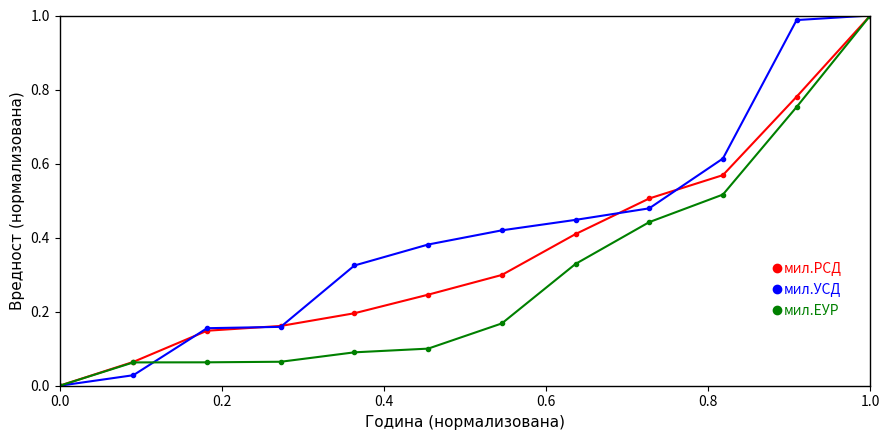

What is the sum of all мил.УСД values?

5.0